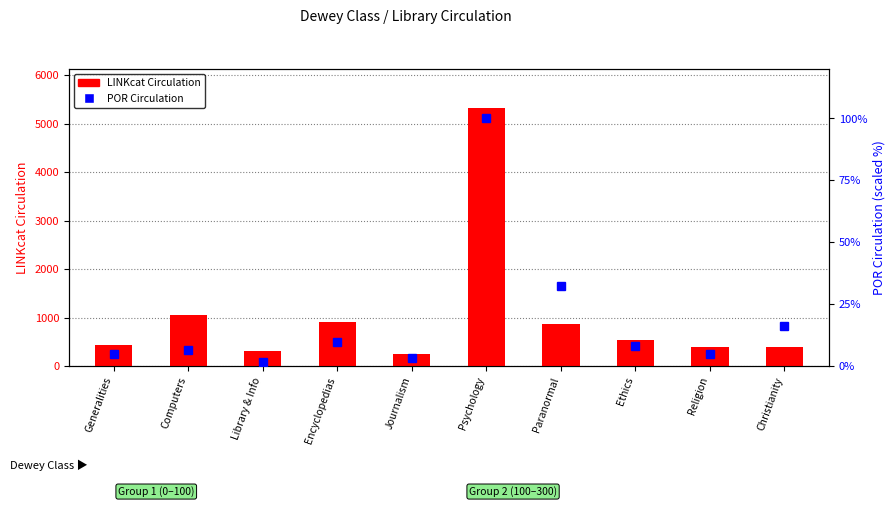

Reading right to left, list all the values displayed in this chart.

LINKcat Circulation: 392.0	396.0	550.0	860.0	5330.0	259.0	920.0	316.0	1053.0	437.0
POR Circulation: 16.1	4.8	8.1	32.3	100.0	3.2	9.7	1.6	6.5	4.8